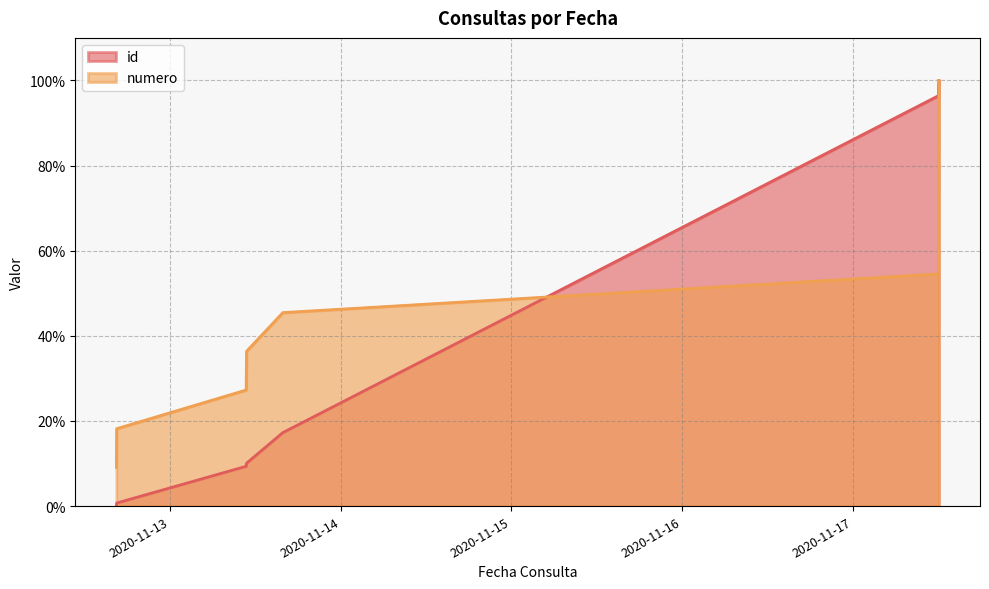

How many intersections are there between numero and id?

1